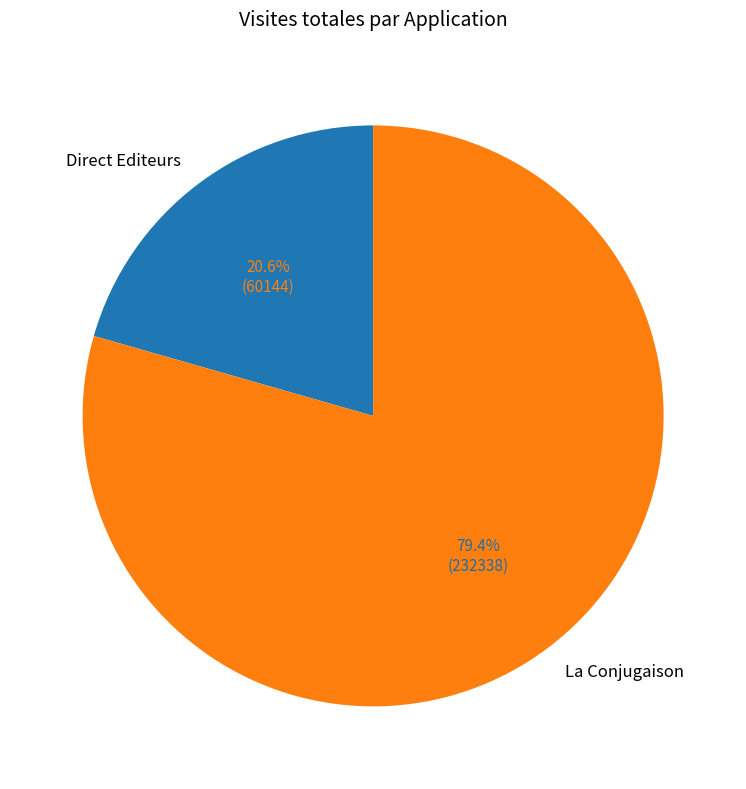

What is the largest slice in the pie chart?

La Conjugaison